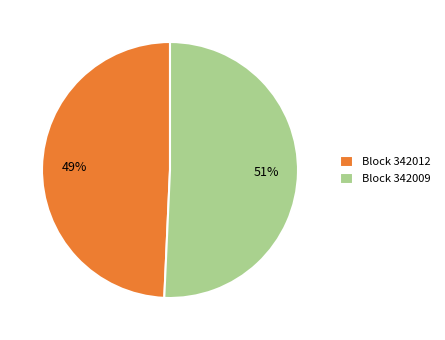

To the nearest percent, what is the average slice percentage?

50%